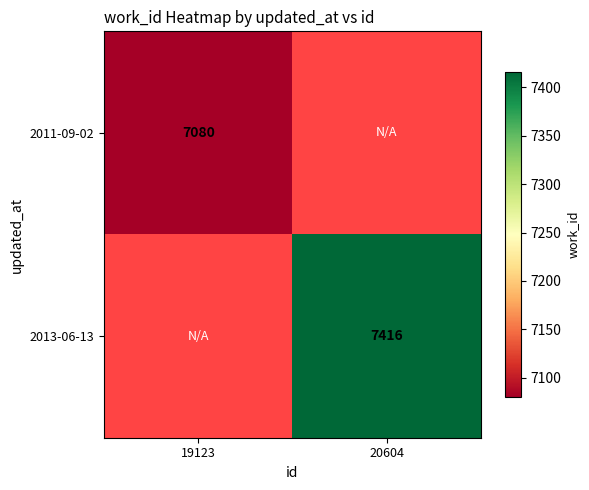

Is the value of 2013-06-13 at 20604 greater than the value of 2011-09-02 at 19123?

Yes